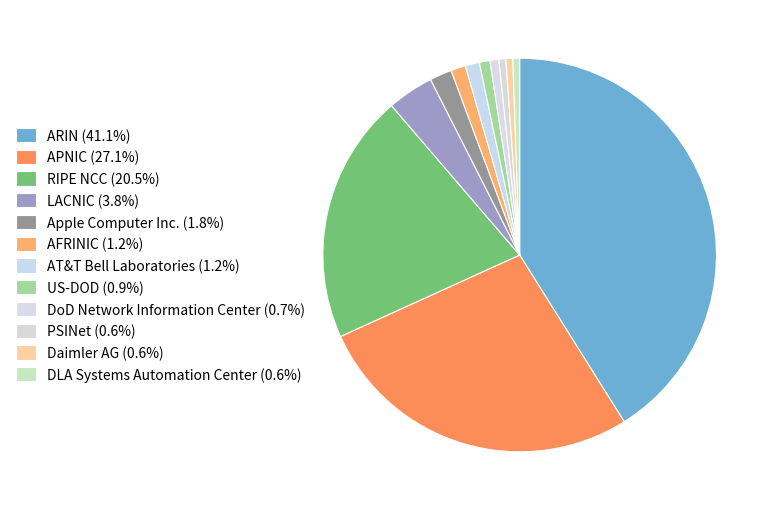

To the nearest percent, what is the combined percentage of DLA Systems Automation Center and Apple Computer Inc.?

2%